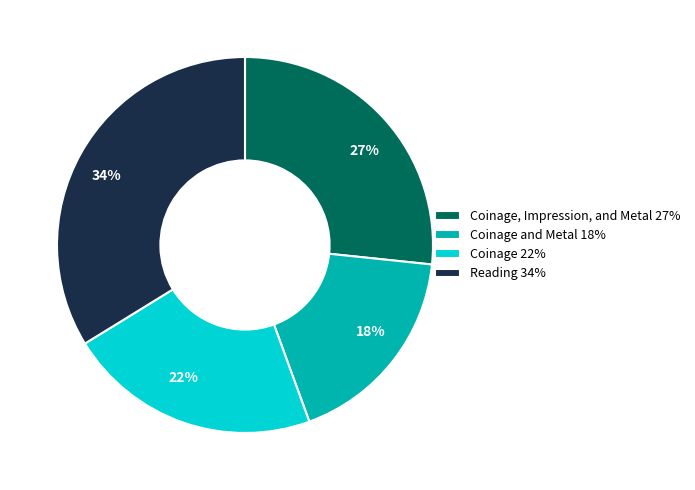

To the nearest percent, what is the average slice percentage?

25%